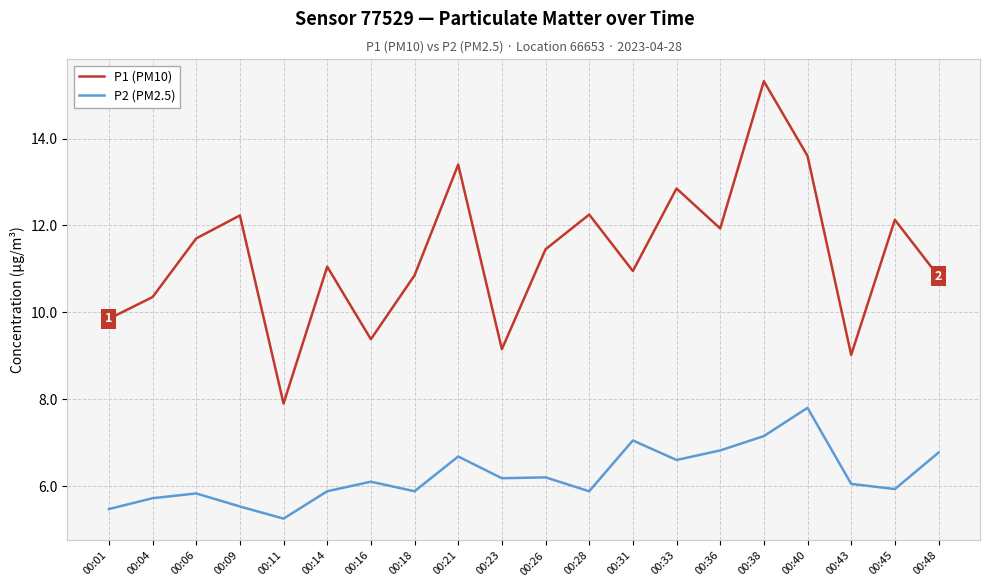

Between 00:38 and 00:45, which series saw the biggest shift?

P1 (PM10)